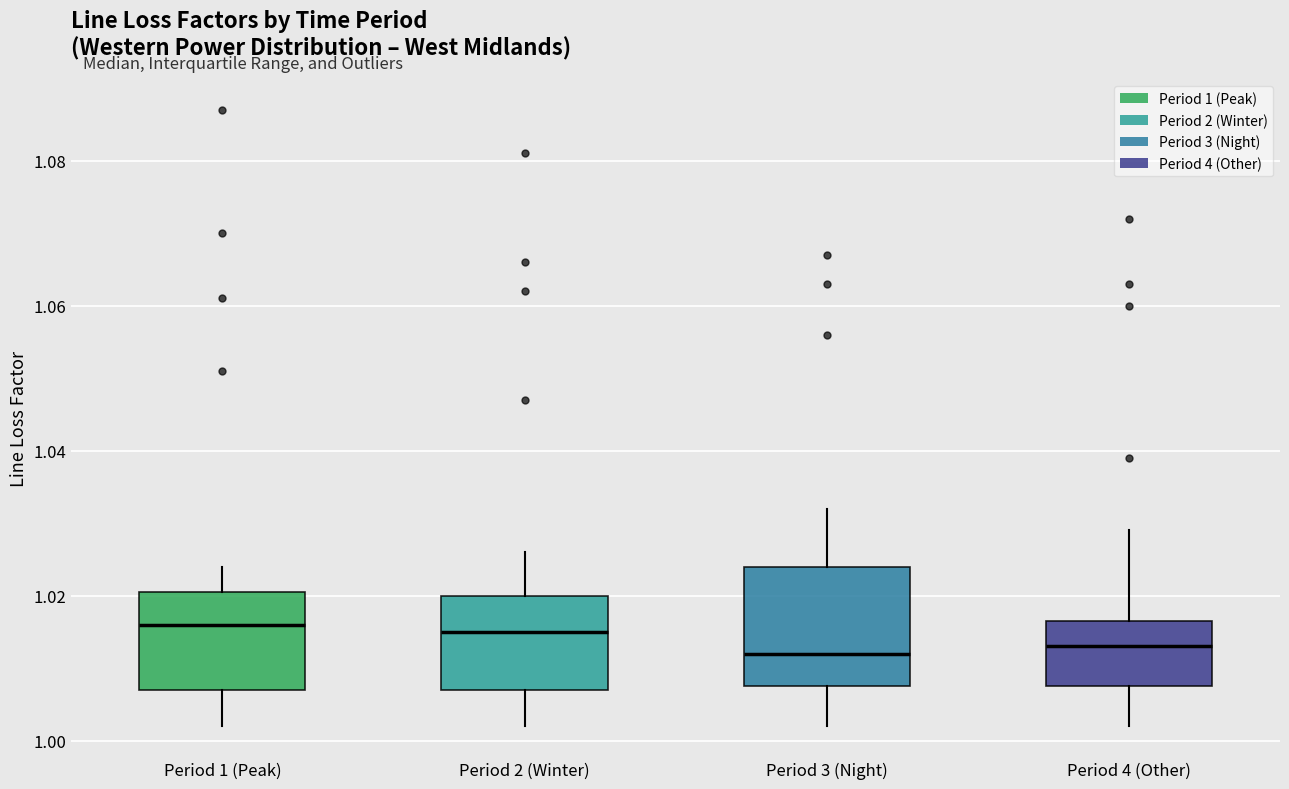

Reading left to right, transcribe this box plot: for each box, give where its median line is, the range the box spans, and where its two whiskers end, as read against the y-axis. The values are not printed on the chart, so give them approximately, as read against the axis.

Period 1 (Peak): median 1.016, box 1.008 to 1.020, whiskers 1.002 to 1.024
Period 2 (Winter): median 1.016, box 1.008 to 1.020, whiskers 1.002 to 1.026
Period 3 (Night): median 1.012, box 1.008 to 1.024, whiskers 1.002 to 1.032
Period 4 (Other): median 1.014, box 1.008 to 1.016, whiskers 1.002 to 1.030